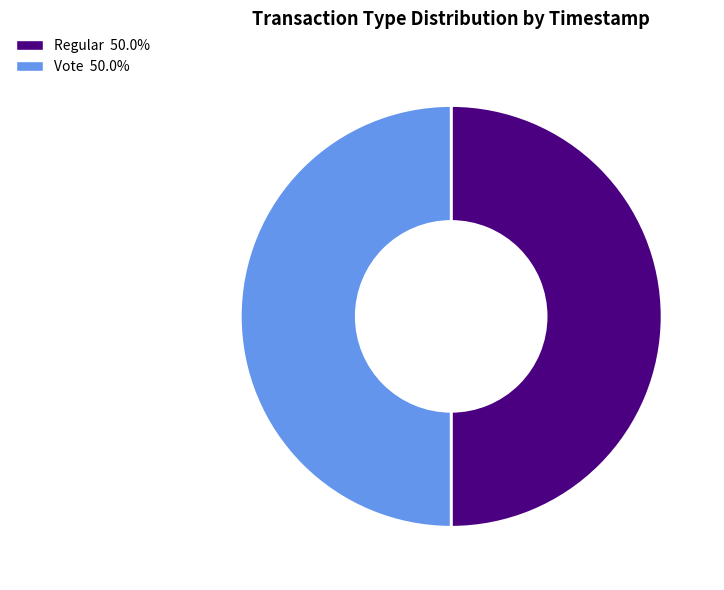

Is it true that Vote is 50% of the pie?

True